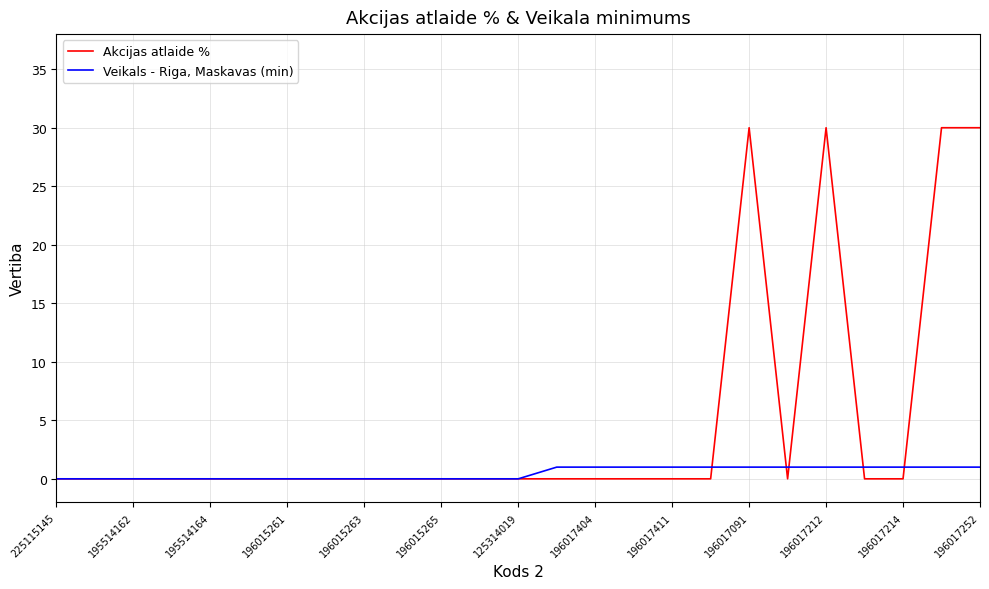

What is the highest value of the Akcijas atlaide % series?

30